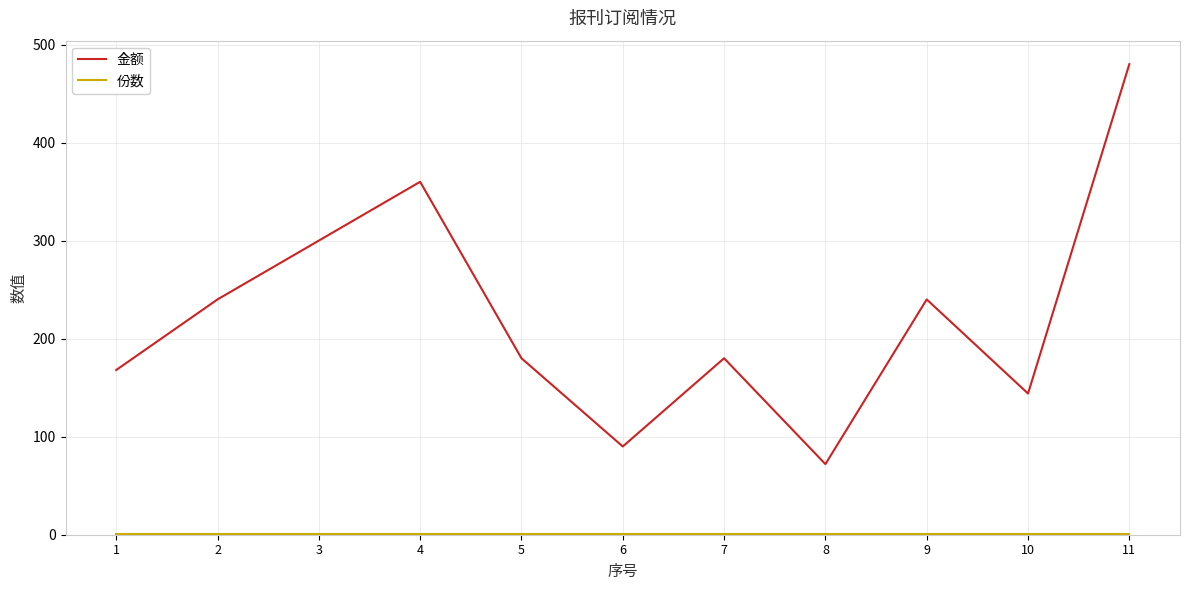

What is the minimum value for 金额?

72